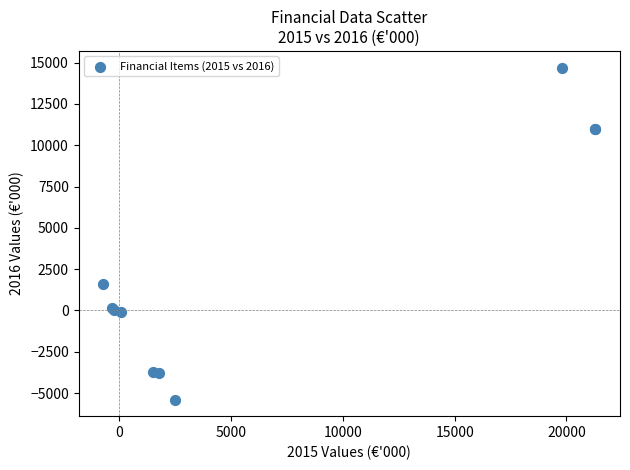

What Y value in the scatter plot is closest to 4654?

1602